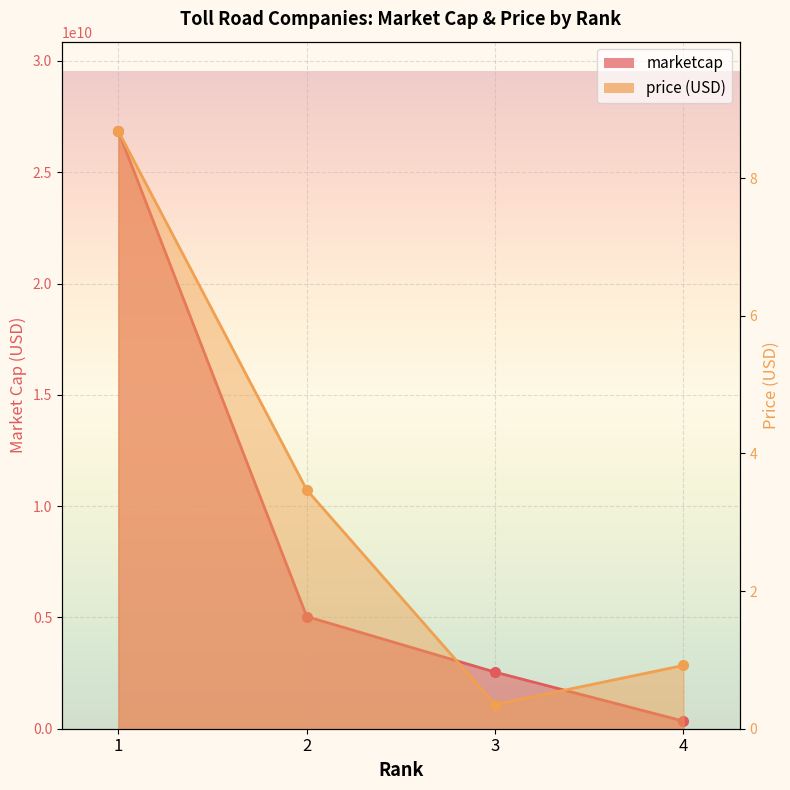

Is it true that price (USD) equals 8.7 at 1?

True